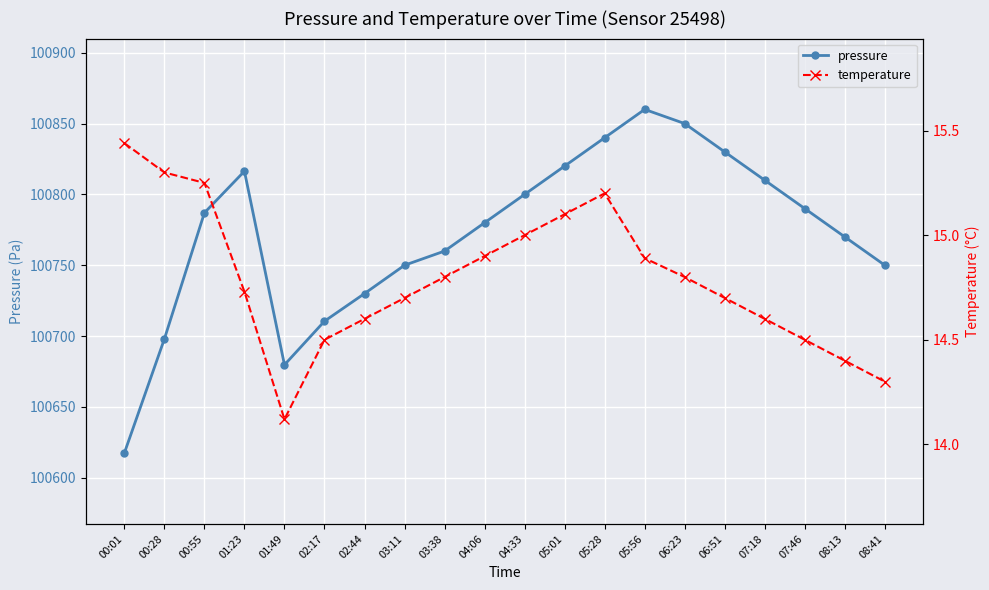

Where is the first local minimum for pressure?

01:49